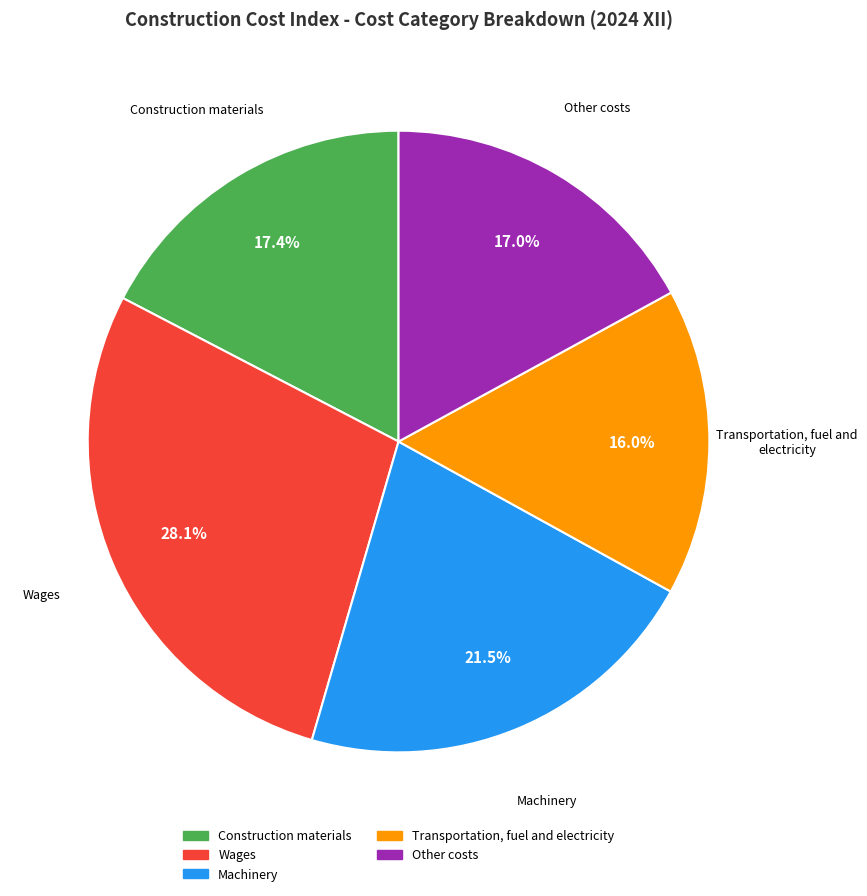

To the nearest percent, what portion does Other costs represent?

17%